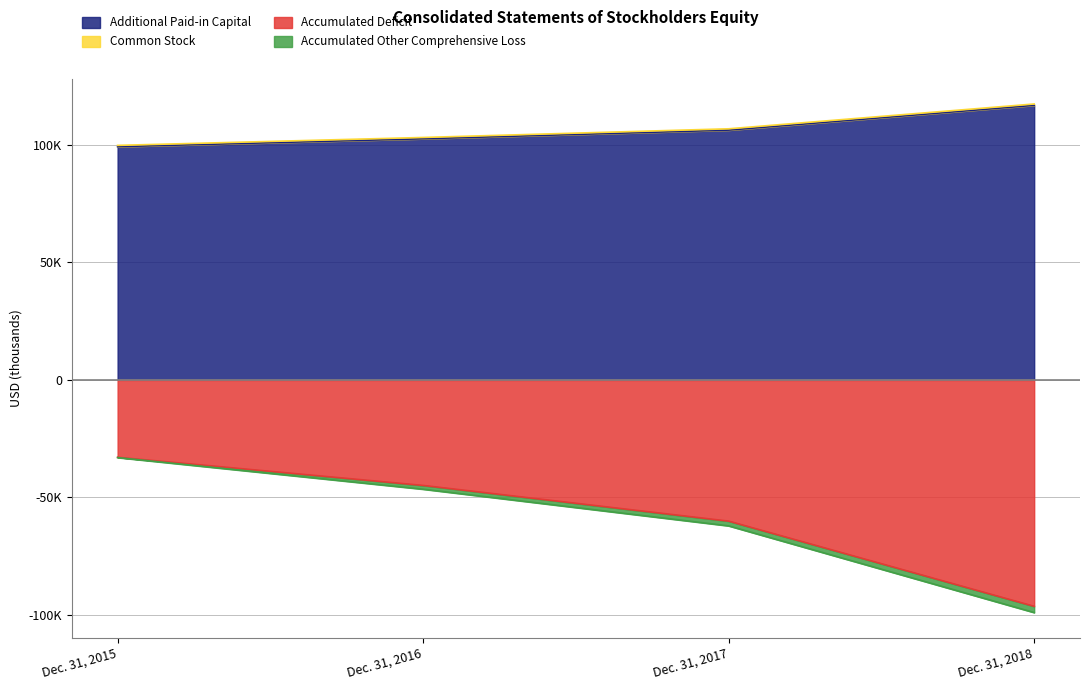

Which series has the largest range (max minus min)?

Accumulated Deficit